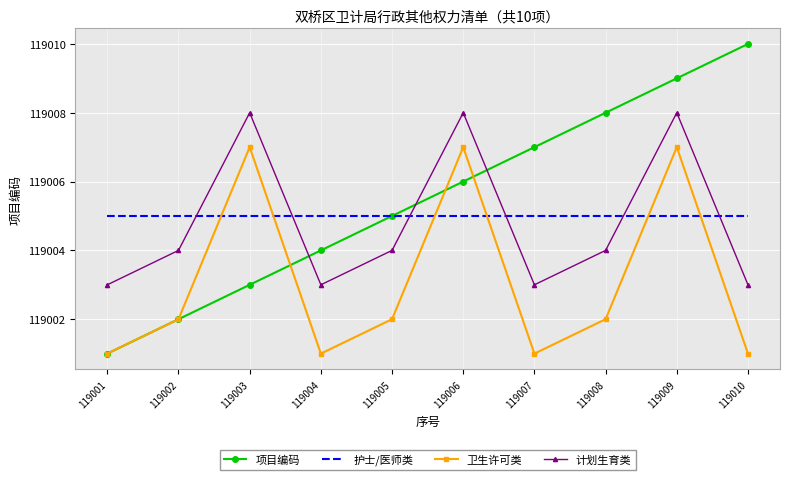

Which series has the largest total across all categories?

项目编码